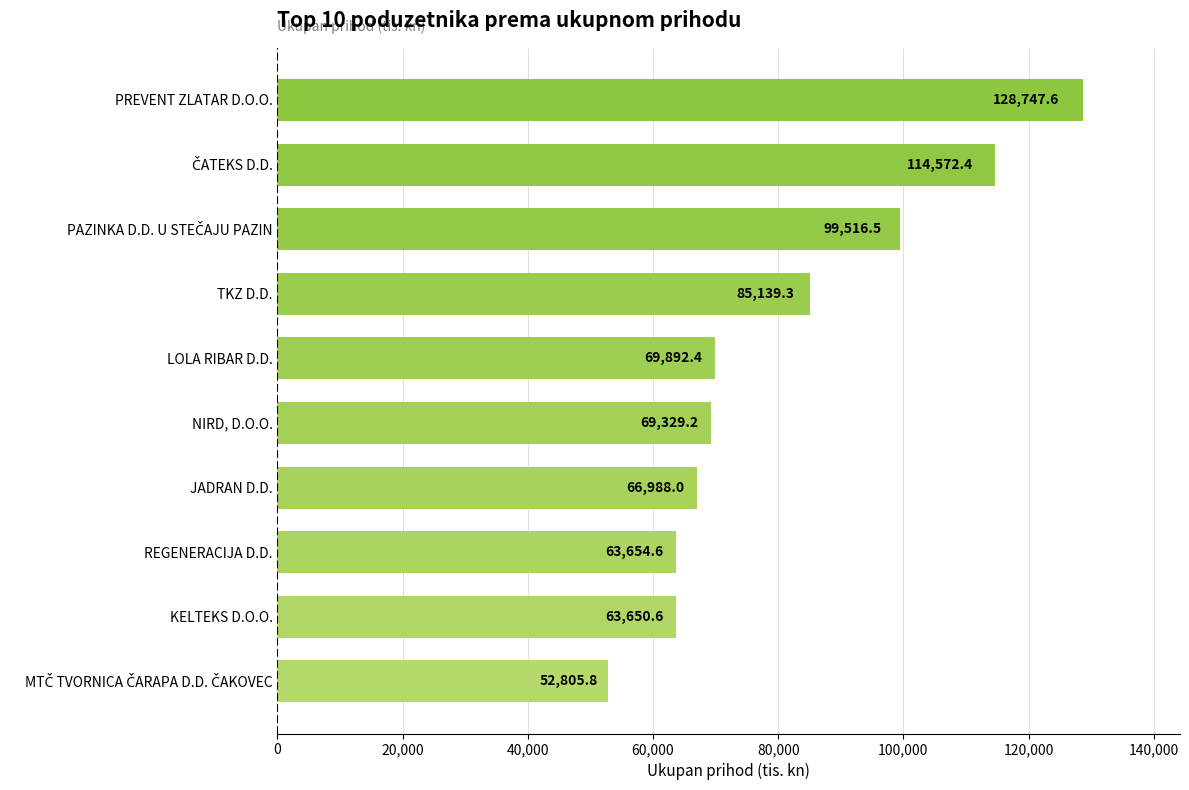

What is the smallest value displayed?

52805.8